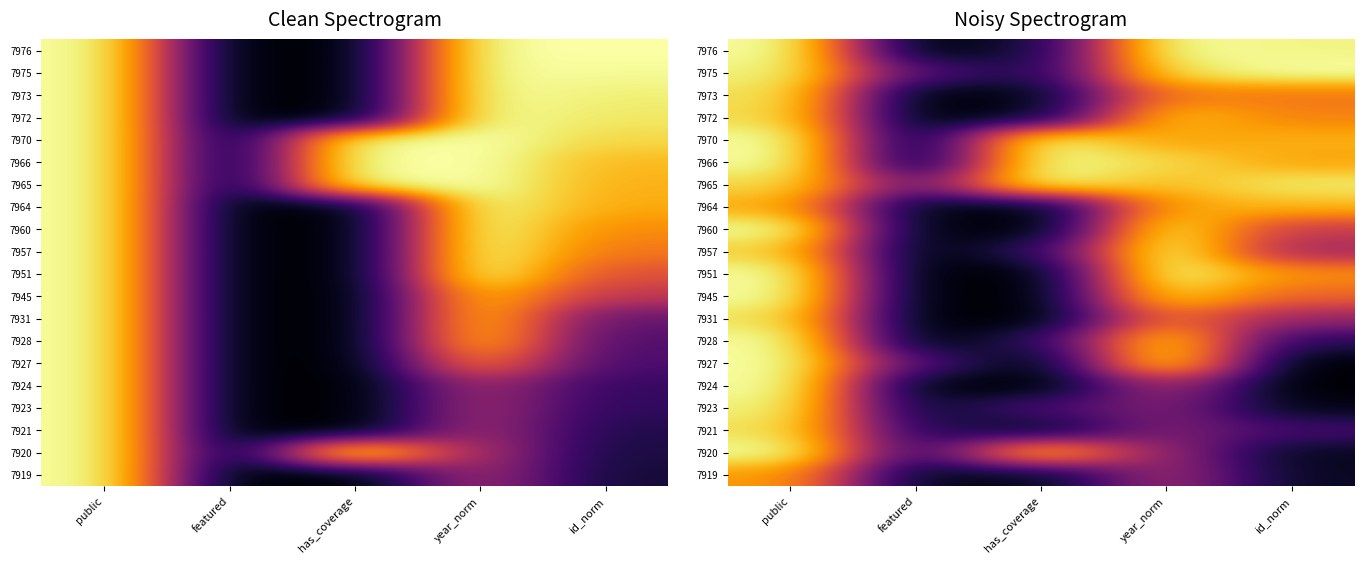

Between public and year_norm, which is larger?

public